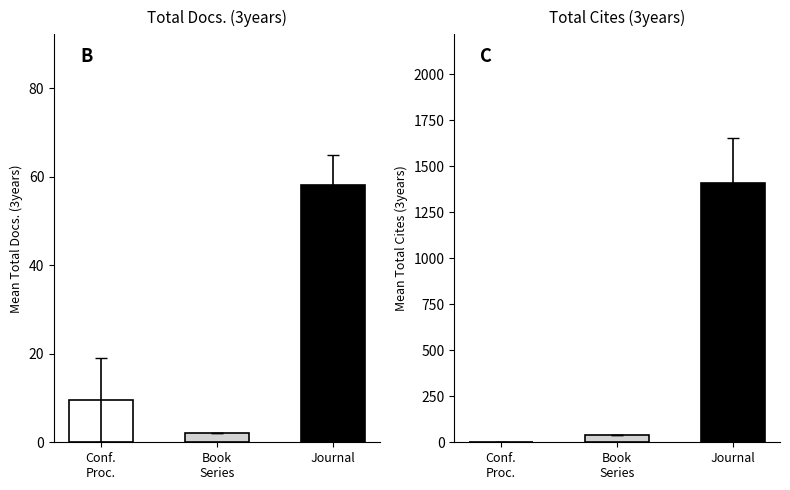

What are all the series names shown in the legend?

Total Docs. (3years), Total Cites (3years)